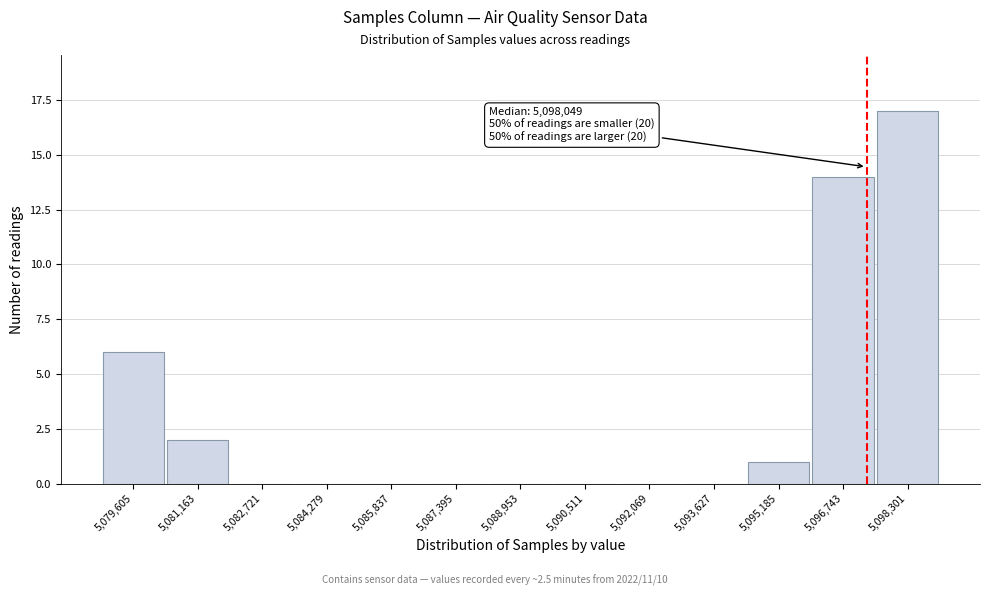

Reading right to left, what are all the values shown in this chart?

5,098,301=17	5,096,743=14	5,095,185=1	5,093,627=0	5,092,069=0	5,090,511=0	5,088,953=0	5,087,395=0	5,085,837=0	5,084,279=0	5,082,721=0	5,081,163=2	5,079,605=6